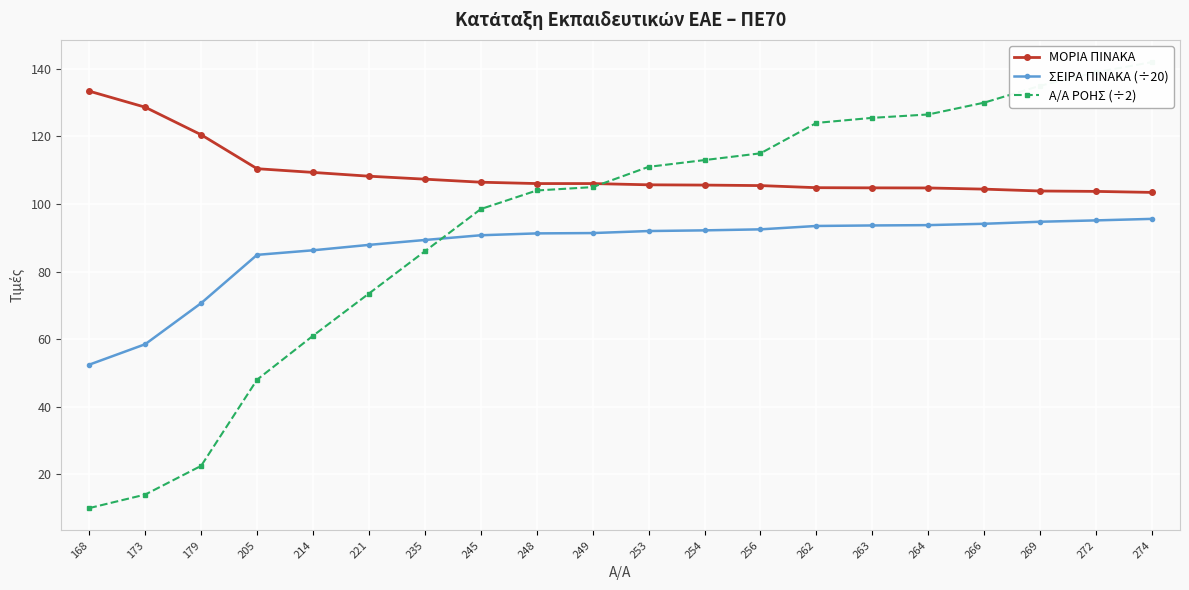

Reading left to right, transcribe all the data shown in this chart.

ΜΟΡΙΑ ΠΙΝΑΚΑ: 133.4	128.7	120.5	110.5	109.3	108.2	107.3	106.5	106.0	106.0	105.7	105.6	105.5	104.8	104.8	104.8	104.4	103.8	103.7	103.4
ΣΕΙΡΑ ΠΙΝΑΚΑ (÷20): 52.5	58.5	70.7	85.0	86.3	87.9	89.3	90.8	91.3	91.4	92.0	92.2	92.5	93.5	93.7	93.8	94.2	94.8	95.2	95.6
Α/Α ΡΟΗΣ (÷2): 10.0	14.0	22.5	48.0	61.0	73.5	86.0	98.5	104.0	105.0	111.0	113.0	115.0	124.0	125.5	126.5	130.0	135.0	139.0	142.0